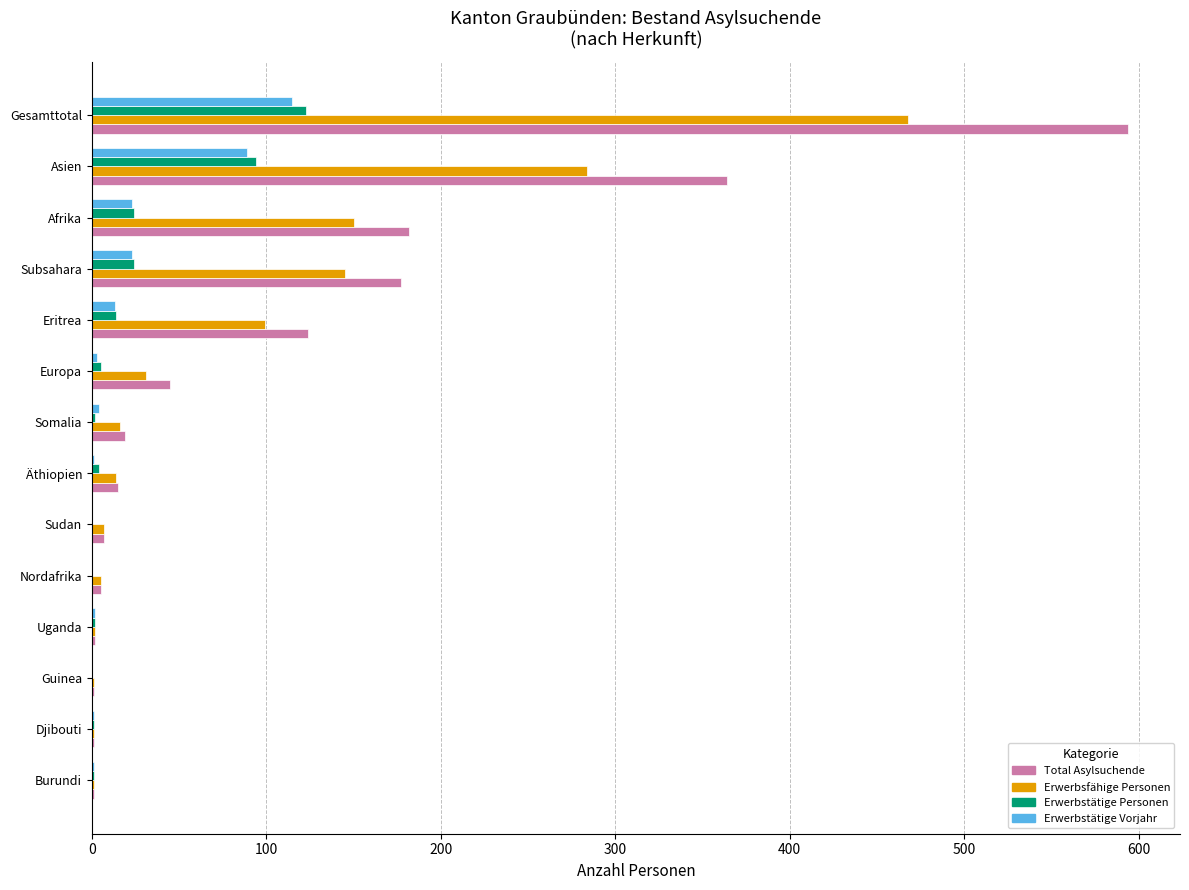

Count the number of categories in the chart.

14